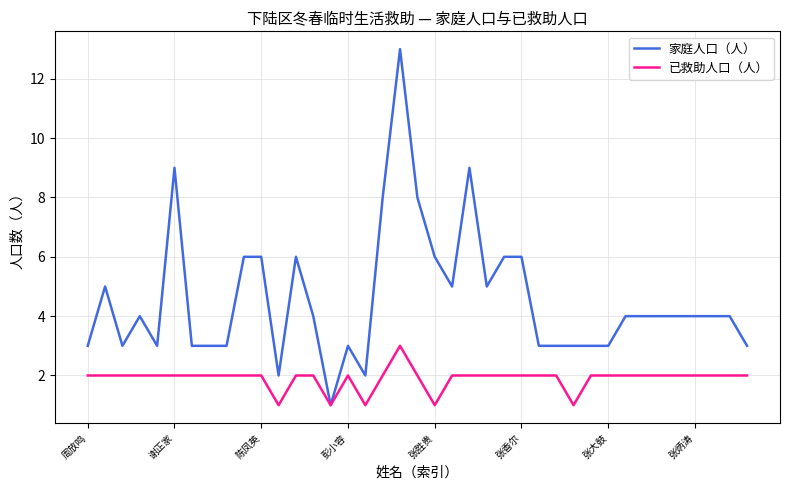

Rank the series by their maximum value, from highest to lowest.

家庭人口（人）, 已救助人口（人）